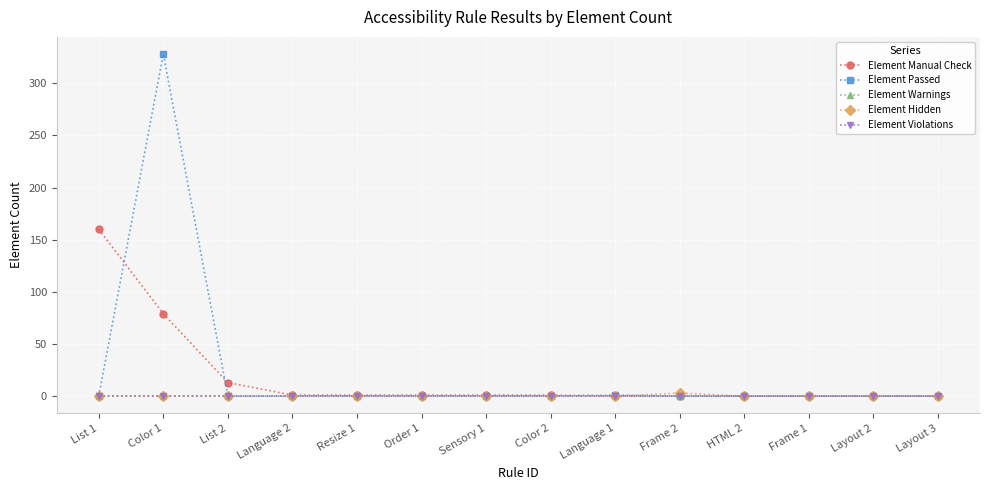

True or false: Element Hidden and Element Manual Check intersect in this chart.

False